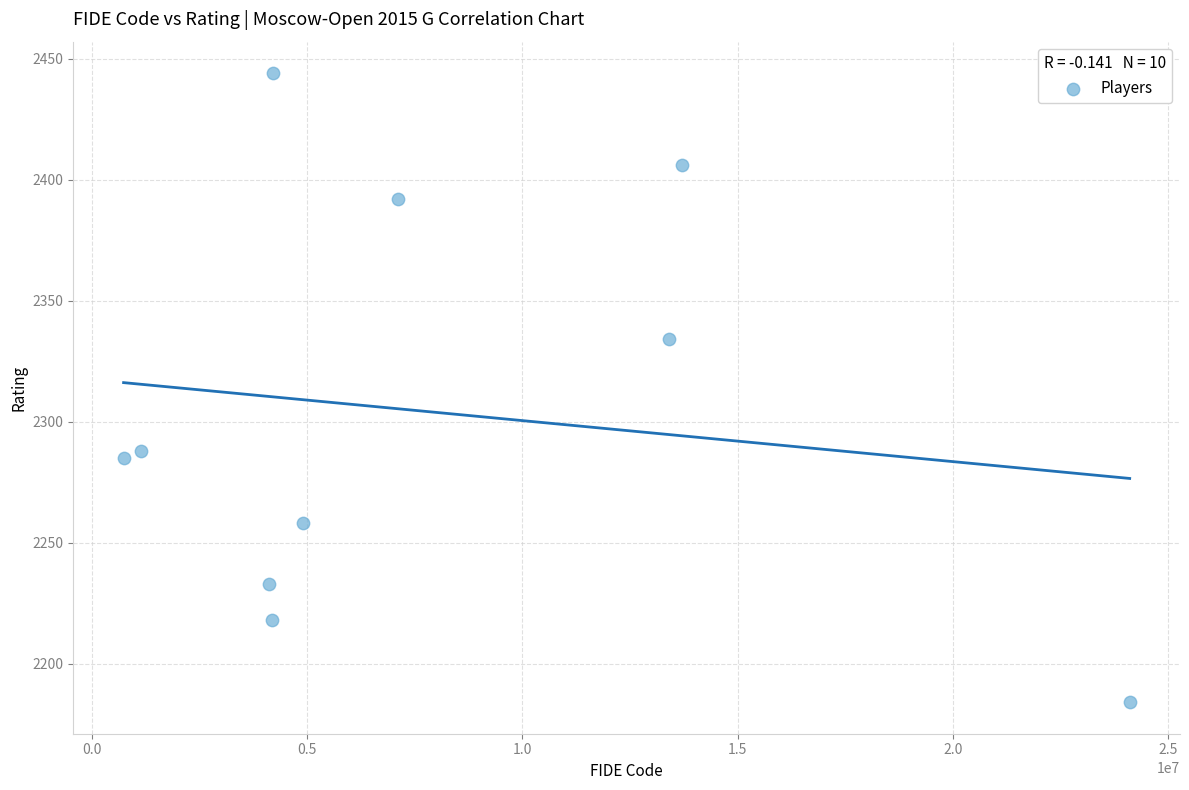

What Y value in the scatter plot is closest to 2314?

2334